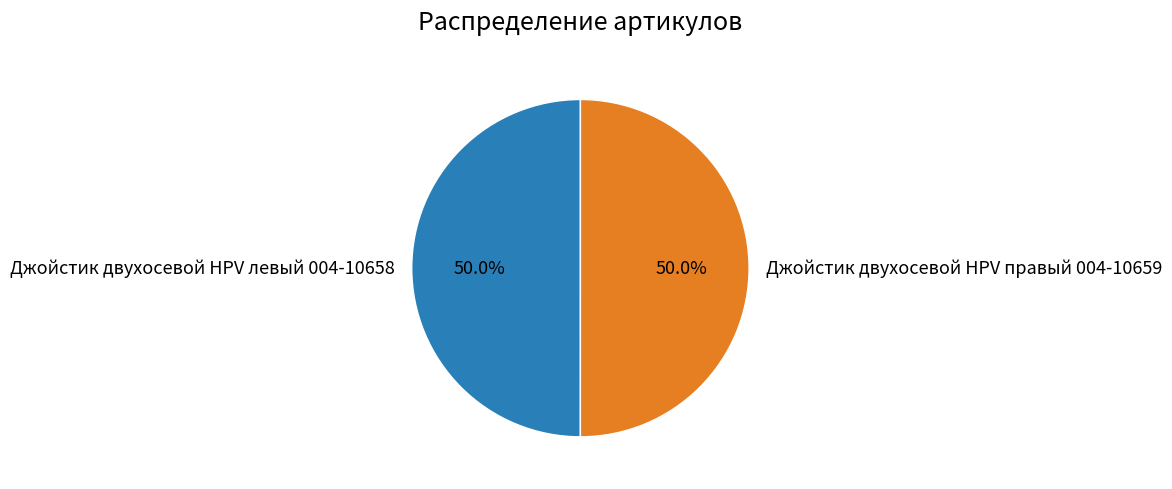

What percentage do Джойстик двухосевой HPV левый 004-10658 and Джойстик двухосевой HPV правый 004-10659 together represent?

100.0%